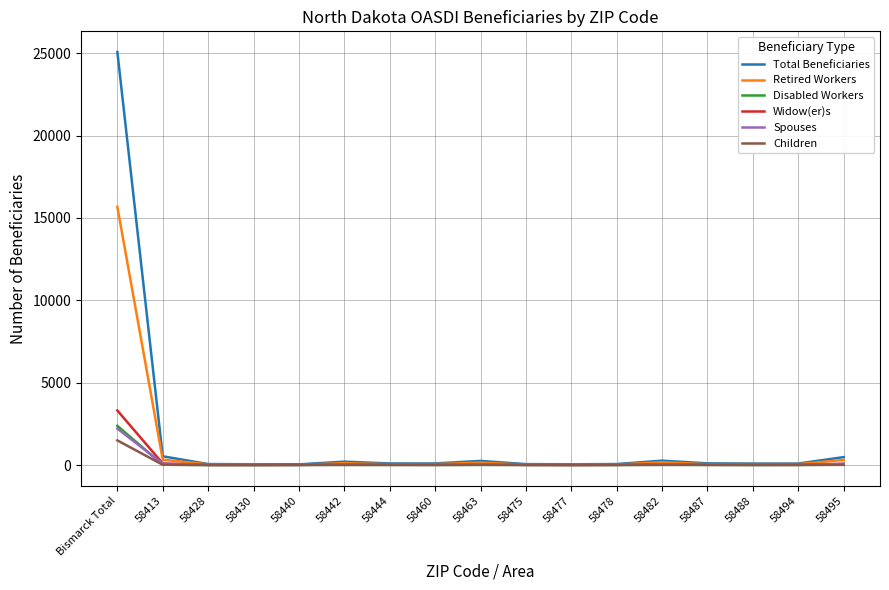

Which series has the largest range (max minus min)?

Total Beneficiaries